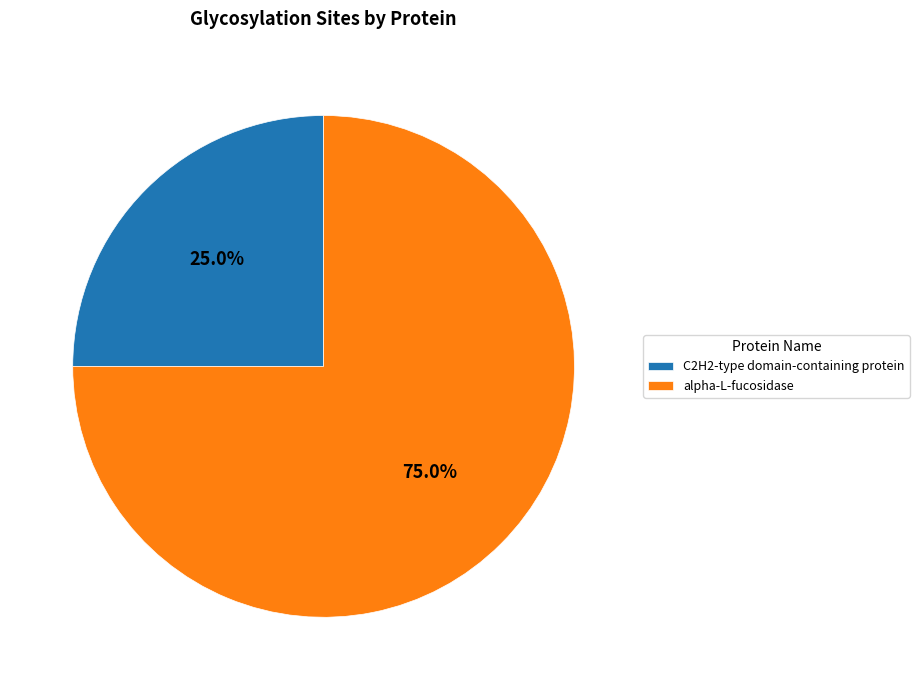

What percentage is the alpha-L-fucosidase slice, to the nearest percent?

75%